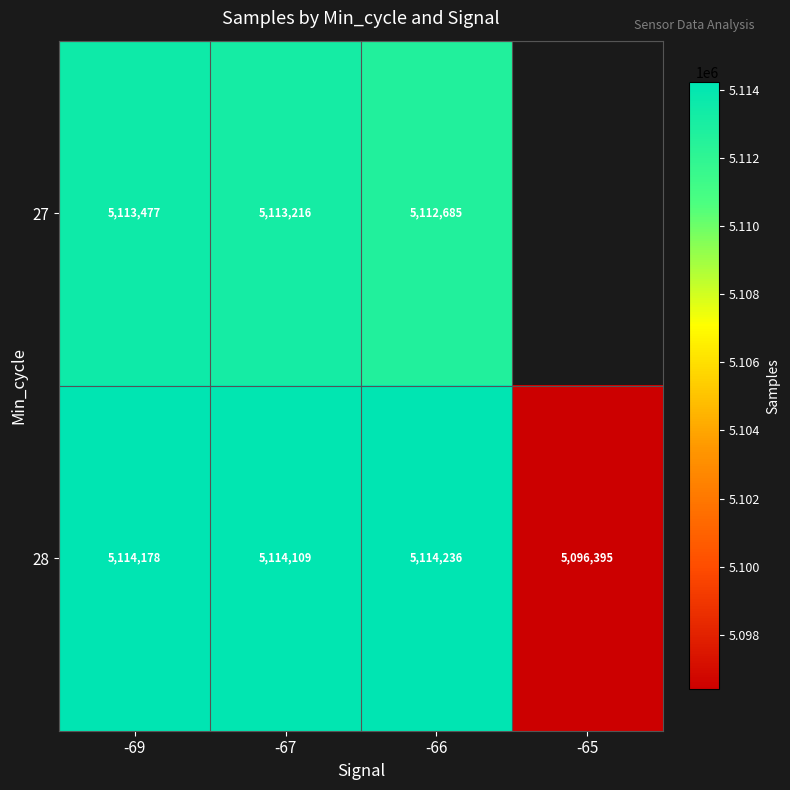

What is the spread (max minus min) of values at -69?

701